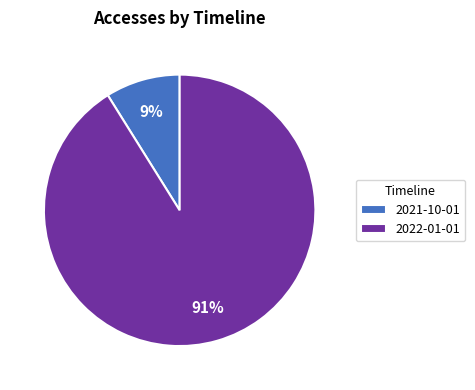

To the nearest percent, what is the difference between the 2022-01-01 and 2021-10-01 slice percentages?

82%